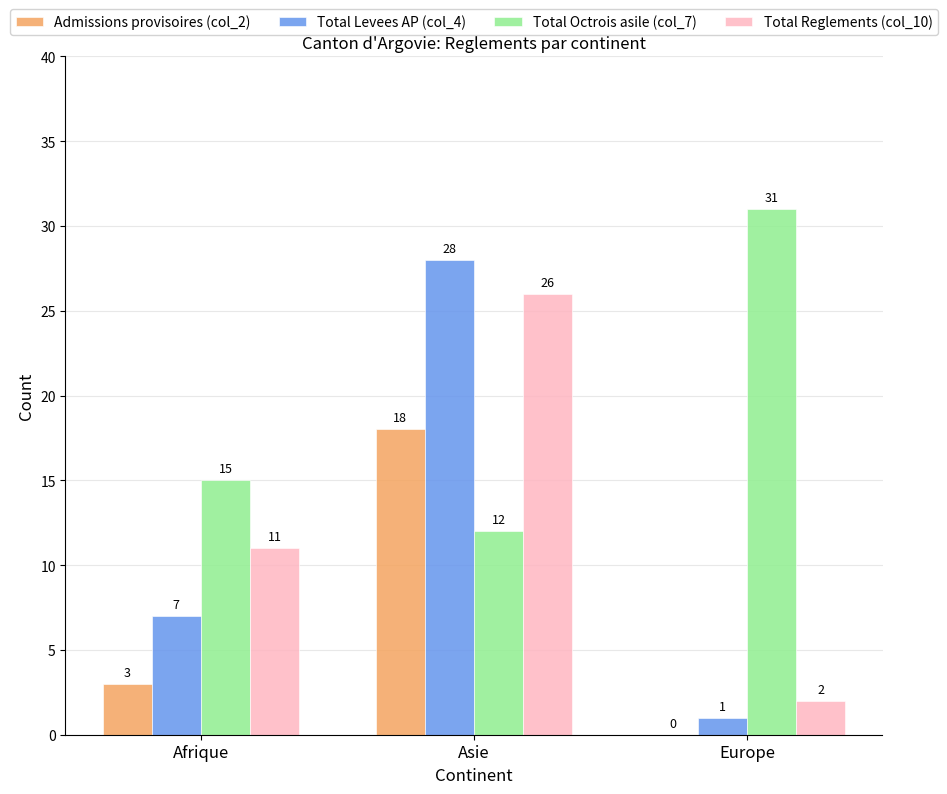

Is it true that Admissions provisoires (col_2) equals 0 at Europe?

True